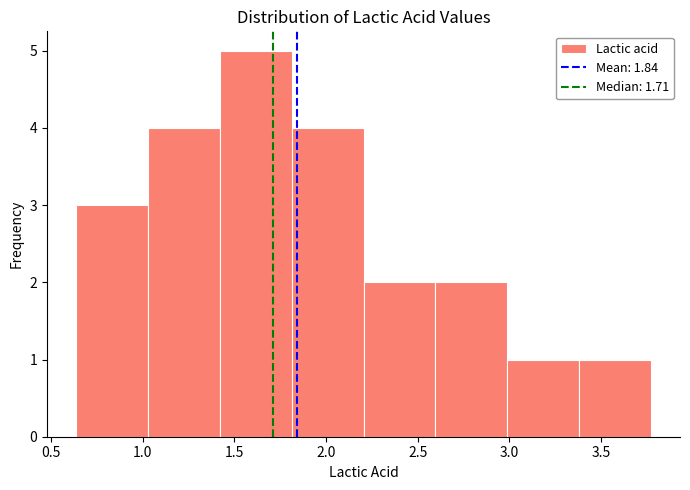

Reading left to right, list every bar in this chart as the range it spans on the x-axis followed by its height. Neither the bar edges nor the heights are printed on the chart, so give them approximately, as read against the axes.

0.65 to 1.05: 3
1.05 to 1.40: 4
1.40 to 1.80: 5
1.80 to 2.20: 4
2.20 to 2.60: 2
2.60 to 3.00: 2
3.00 to 3.40: 1
3.40 to 3.80: 1